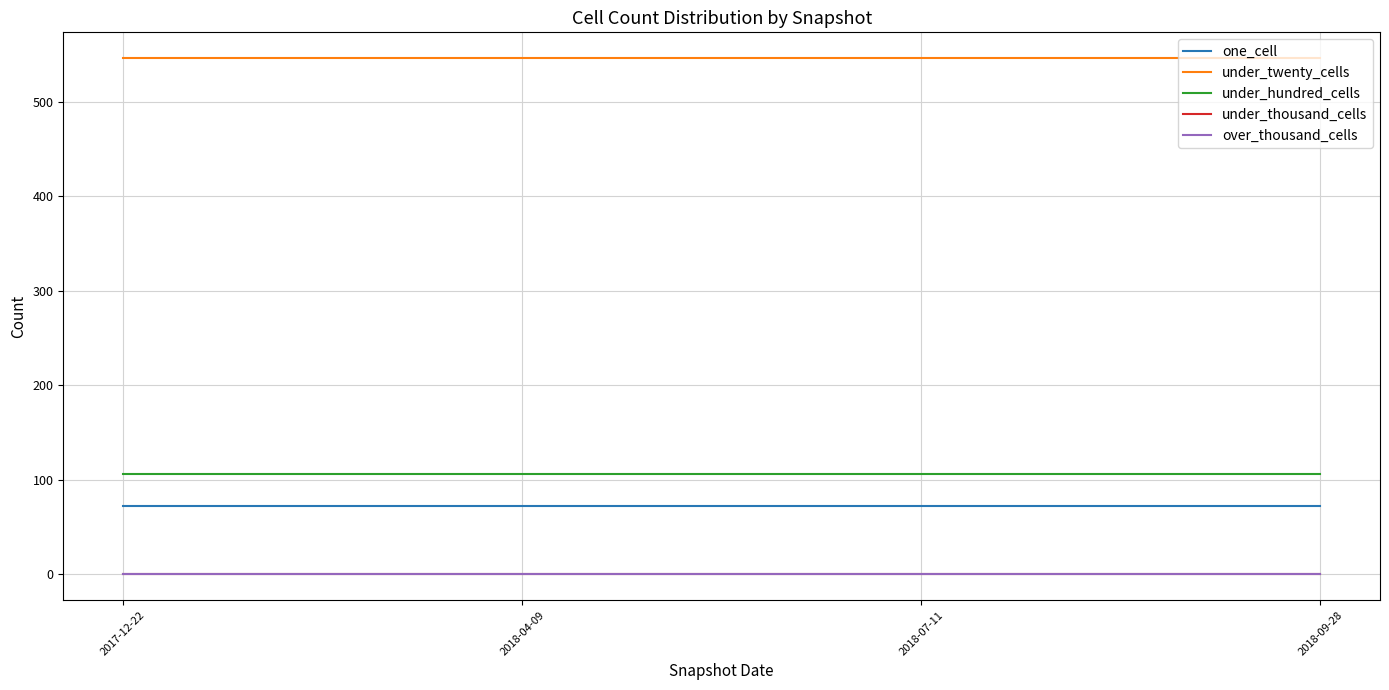

What is the label of the 3rd point from the right?

2018-04-09